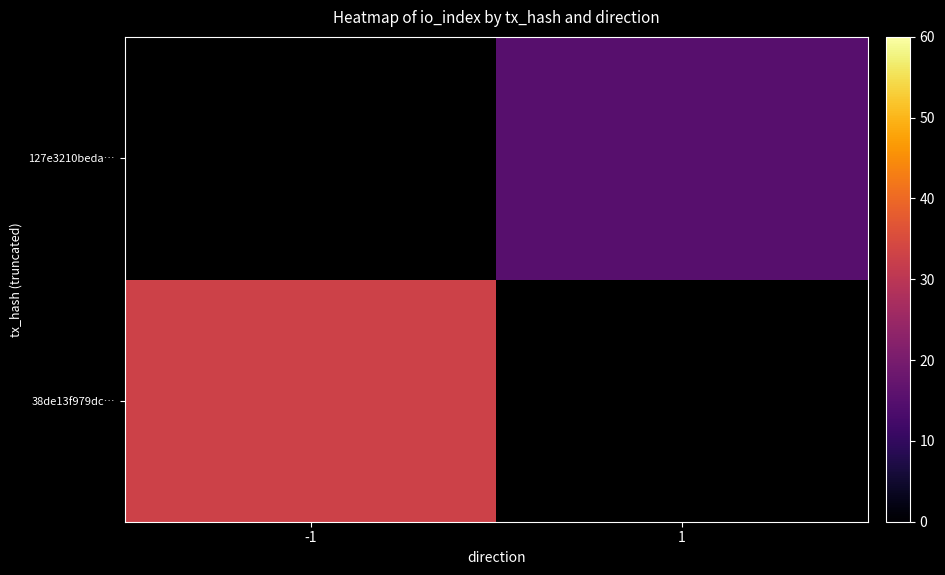

Count the number of categories in the chart.

2